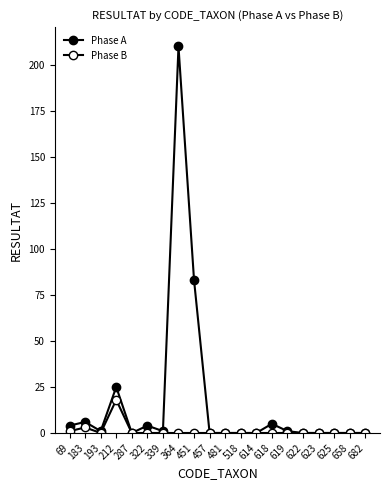

Count the number of categories in the chart.

20